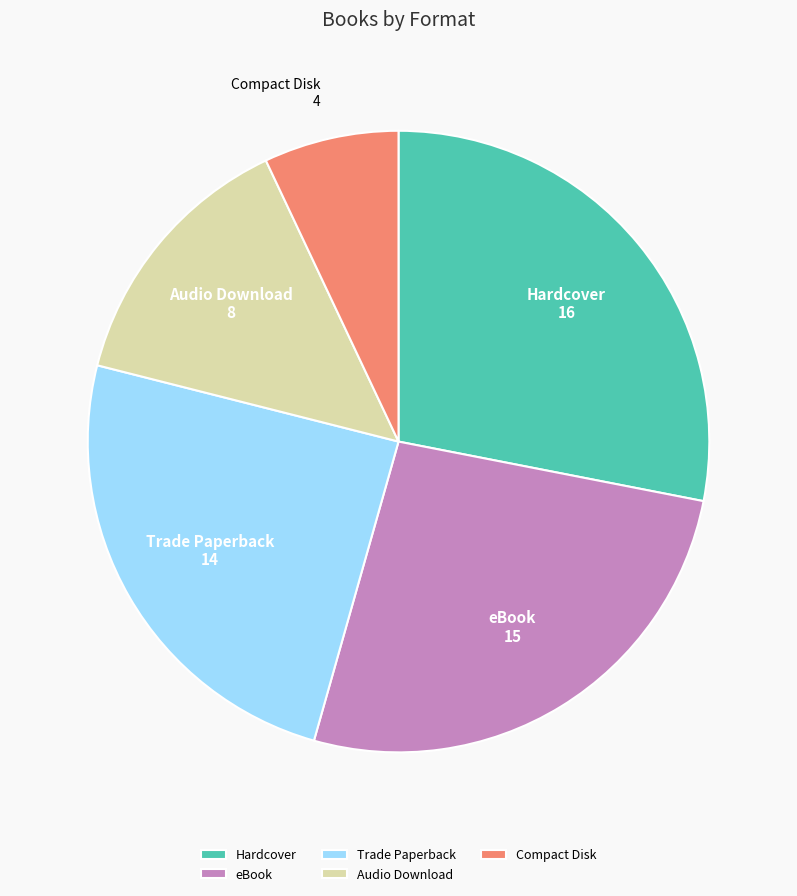

What is the largest slice in the pie chart?

Hardcover